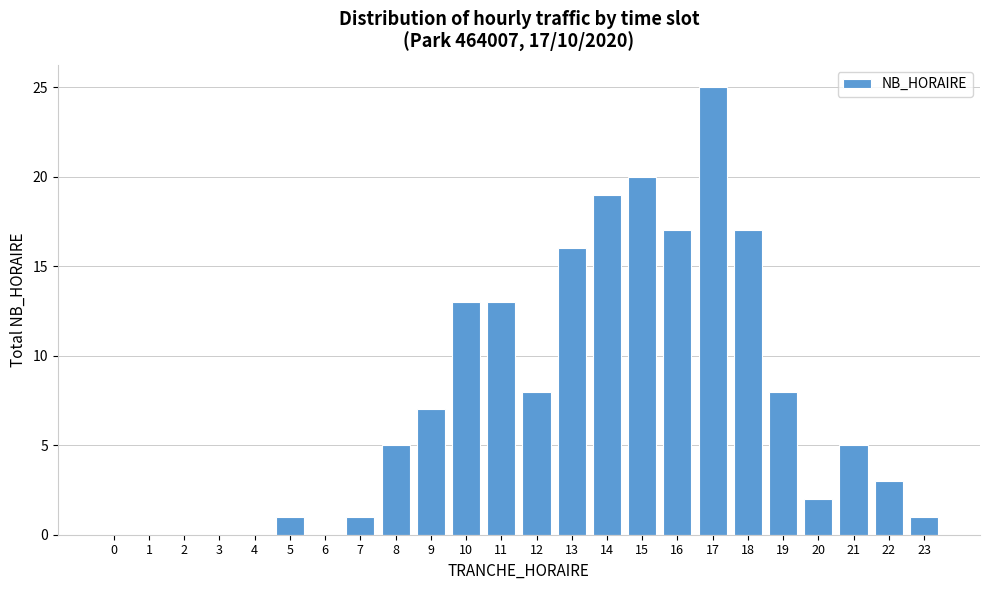

Reading right to left, what are all the values shown in this chart?

23=1	22=3	21=5	20=2	19=8	18=17	17=25	16=17	15=20	14=19	13=16	12=8	11=13	10=13	9=7	8=5	7=1	6=0	5=1	4=0	3=0	2=0	1=0	0=0